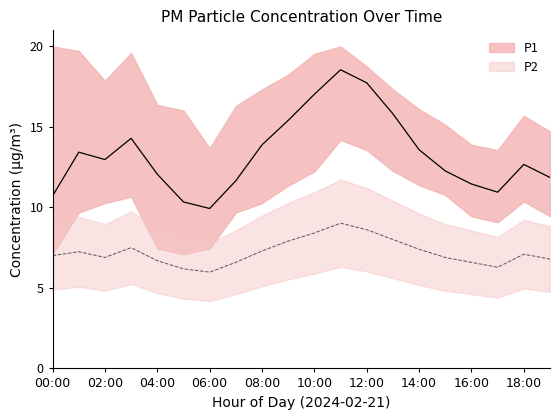

True or false: P2 and P1 intersect in this chart.

False